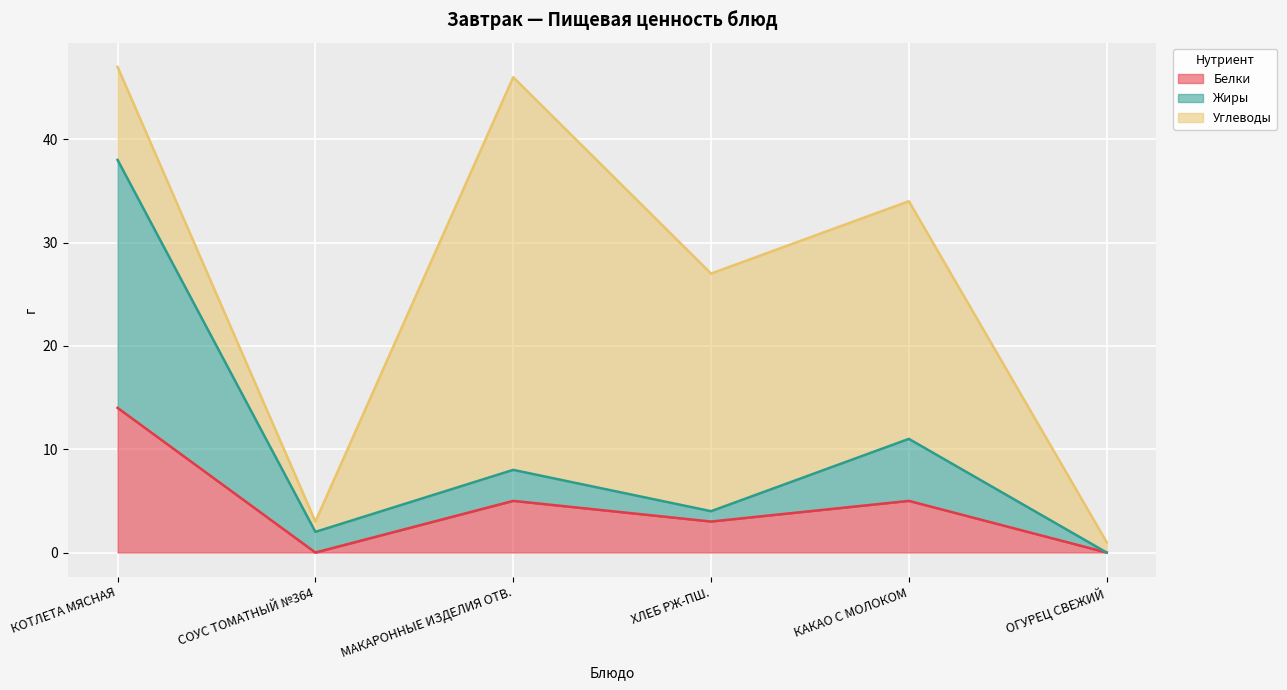

Reading left to right, what are the values for Белки?

14	0	5	3	5	0